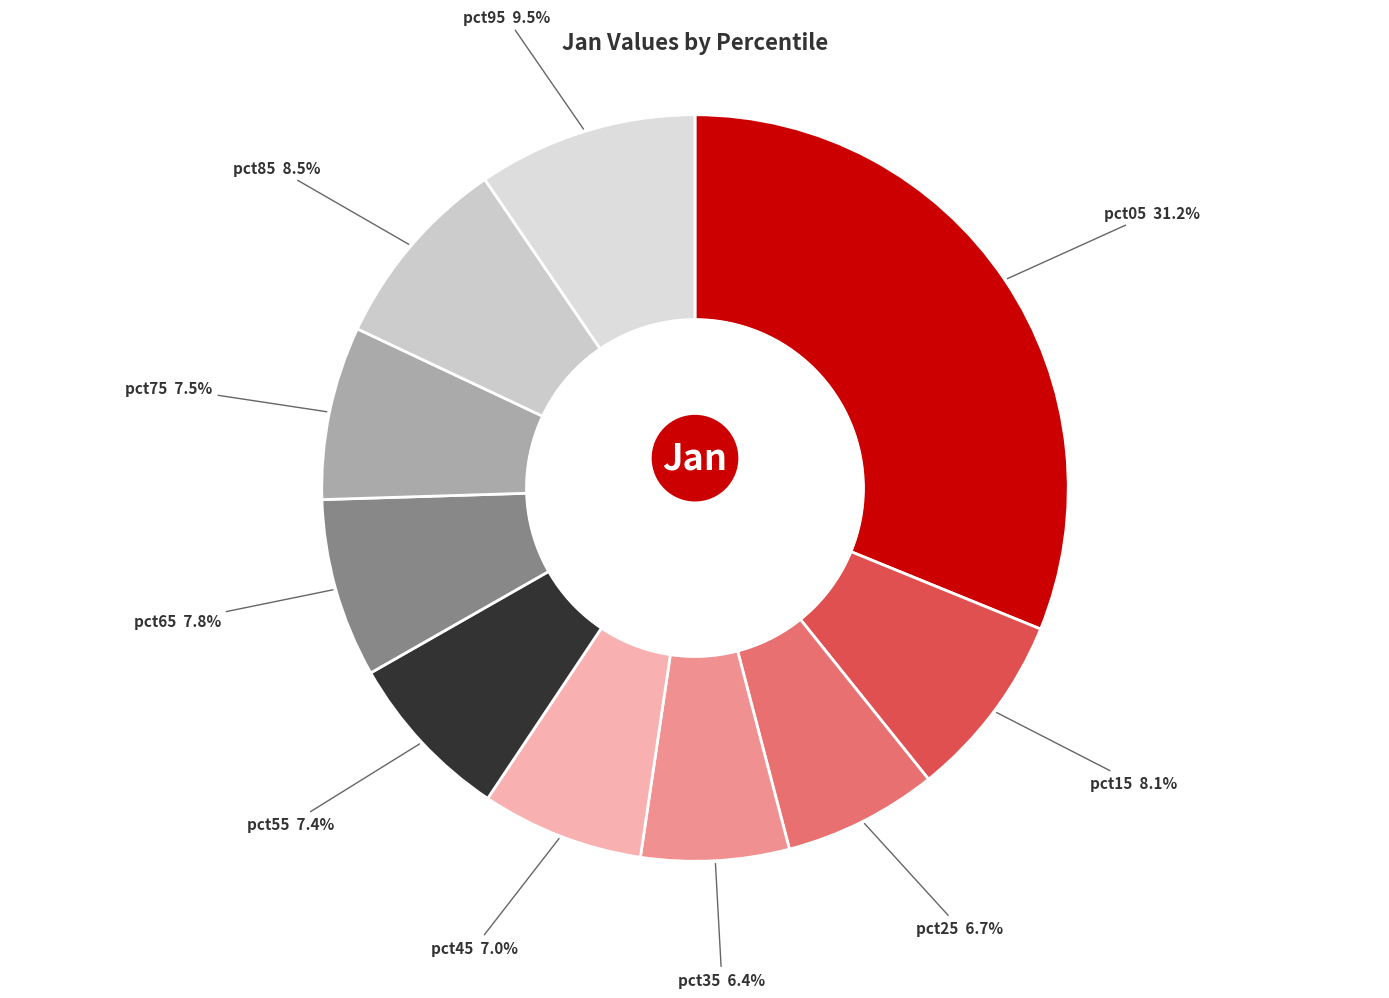

To the nearest percent, what percentage of the pie is pct55?

7%